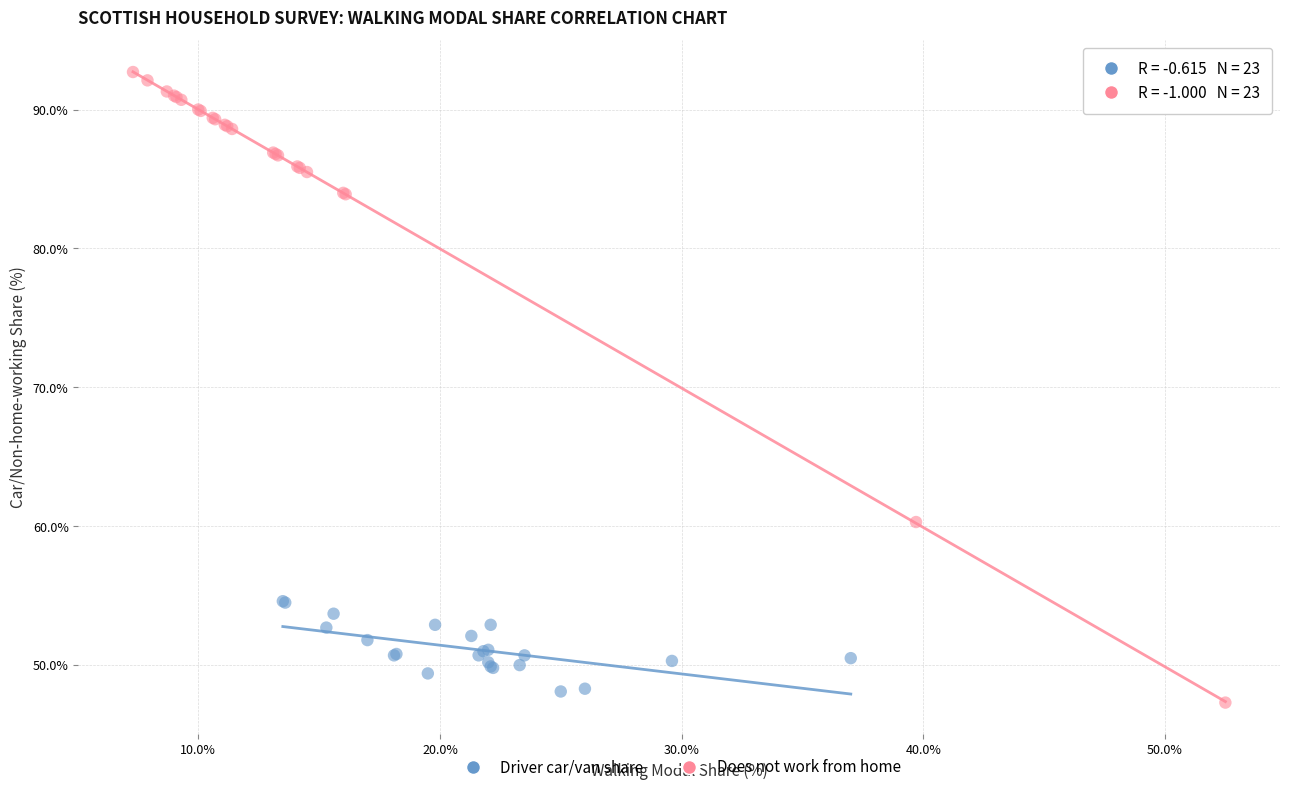

Which series contains the highest Y value?

Does not work from home